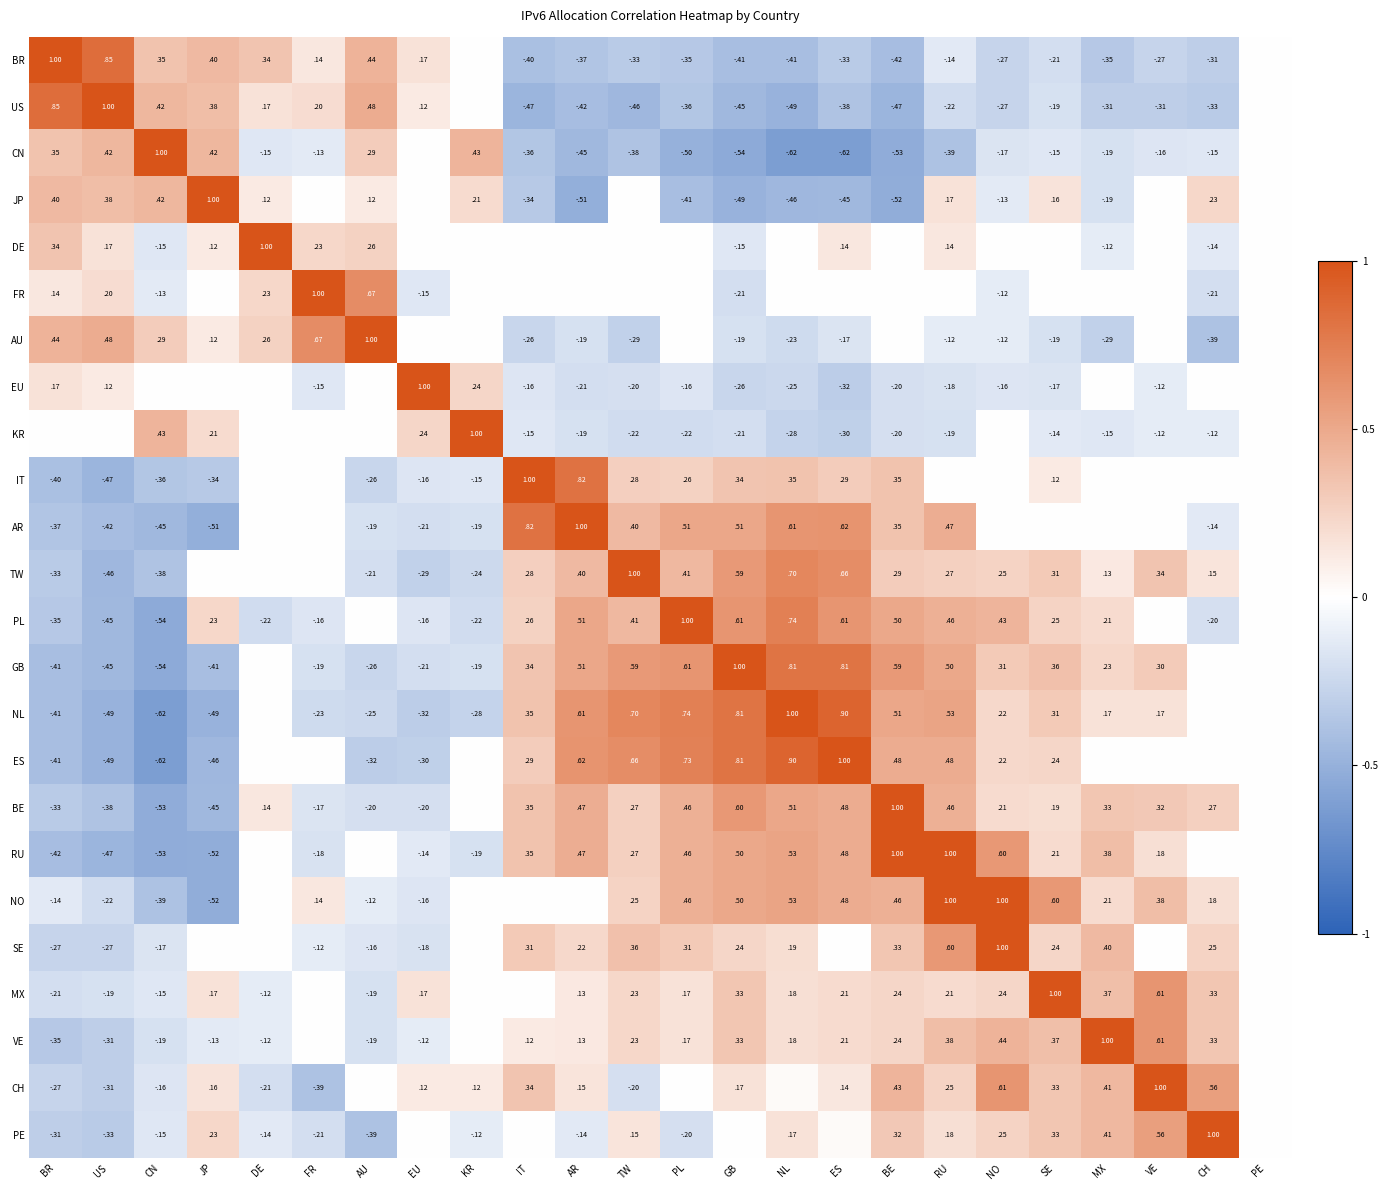

What is the highest value of the BR series?

1.0